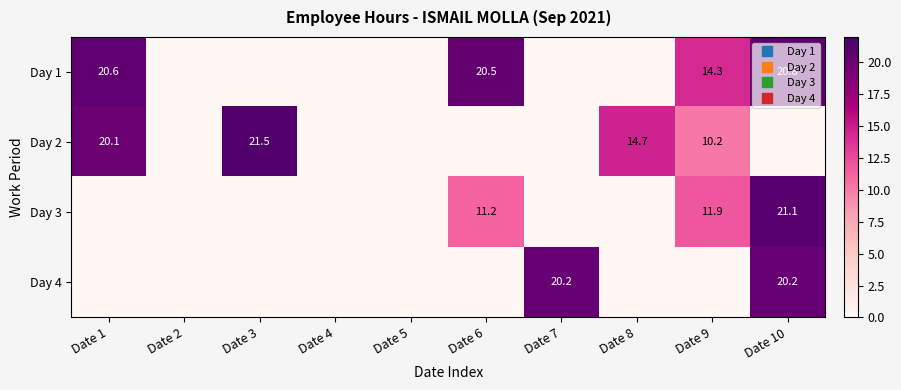

Which series has the largest range (max minus min)?

Day 2